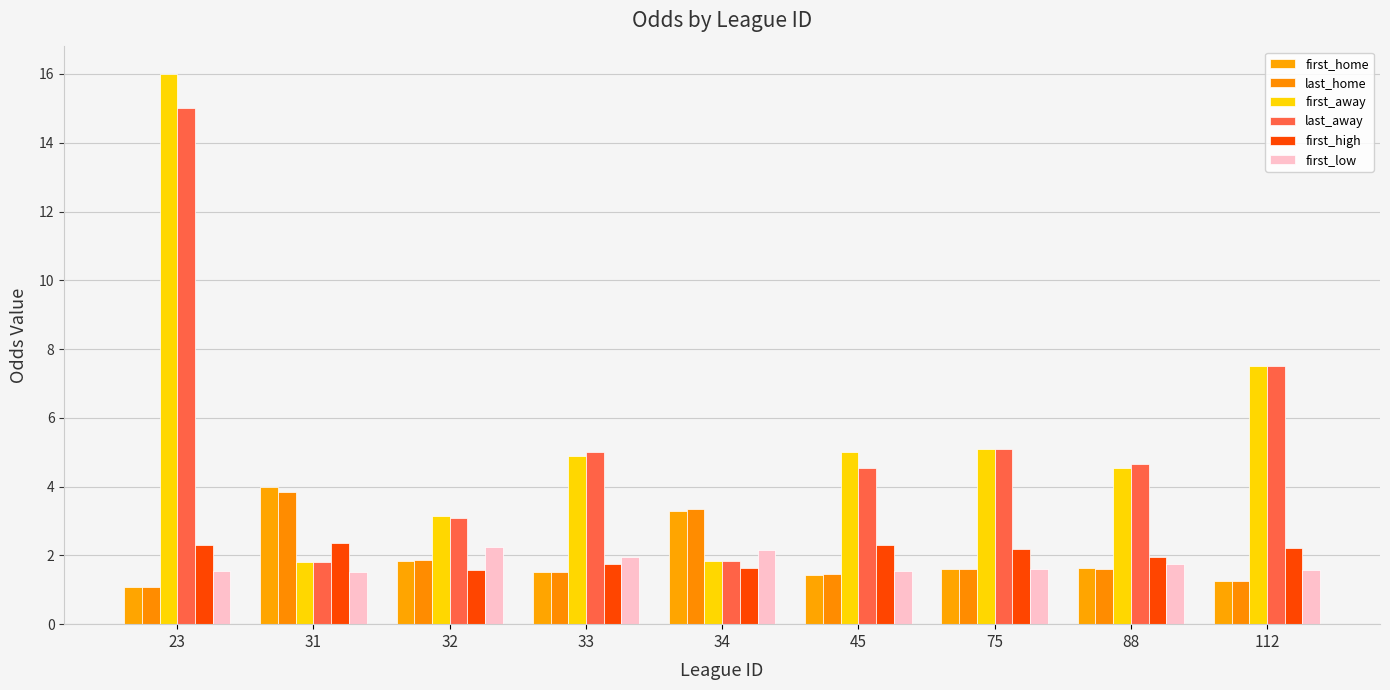

How many bars are there in total?

54